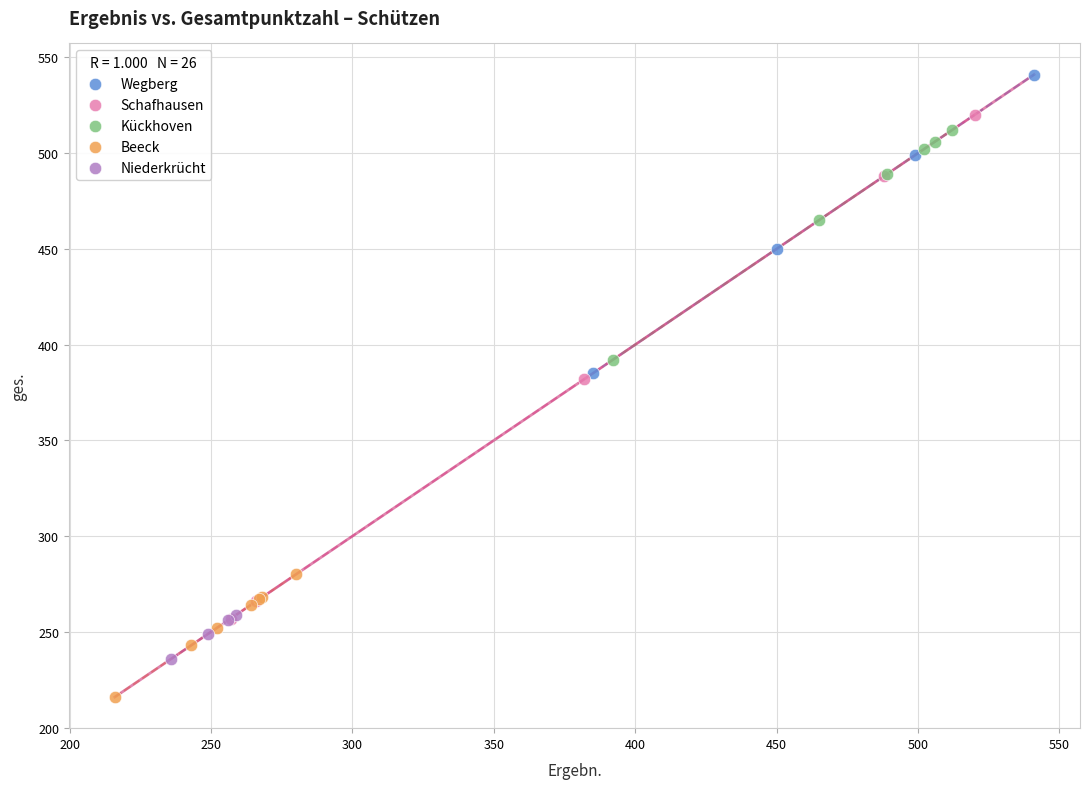

What are all the series names shown in the legend?

Wegberg, Schafhausen, Kückhoven, Beeck, Niederkrücht